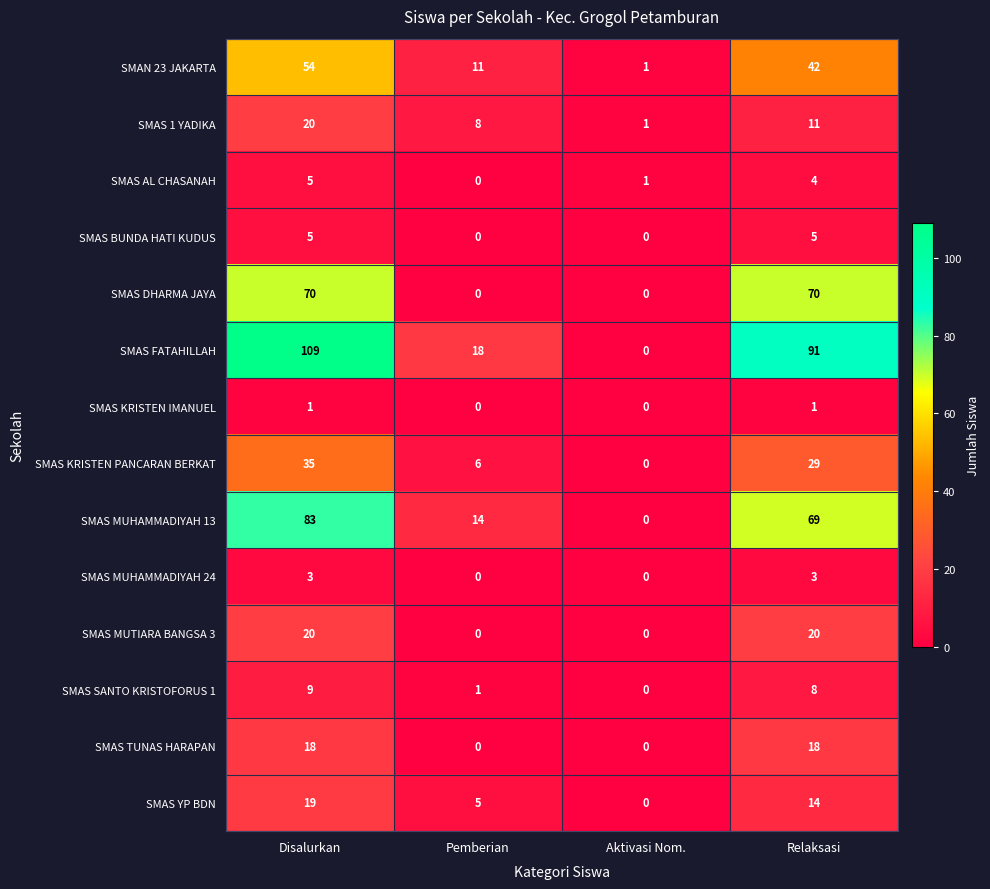

At which category is the sum across all series the highest?

Disalurkan